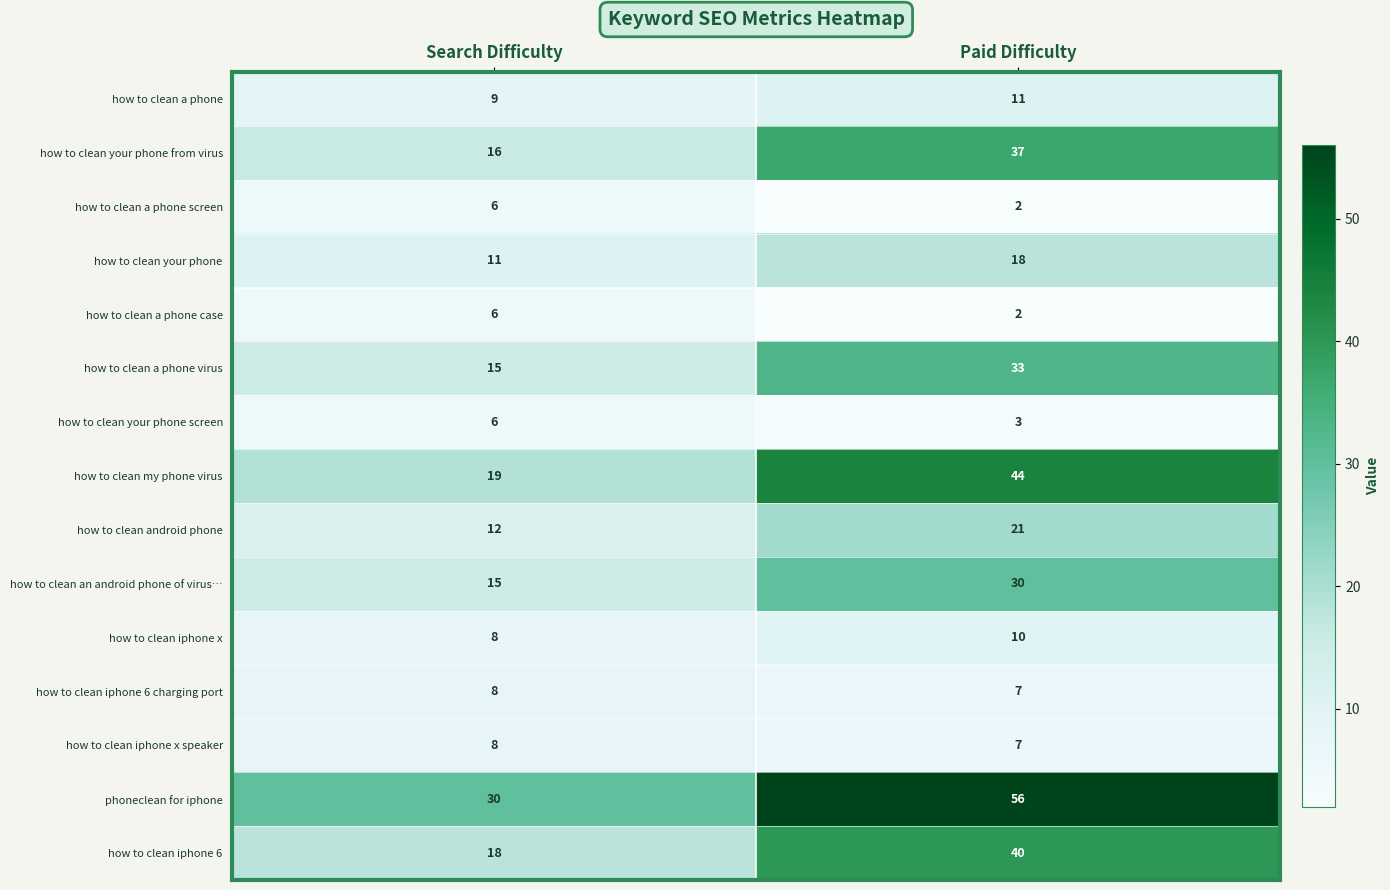

Which series has the widest spread of values?

phoneclean for iphone